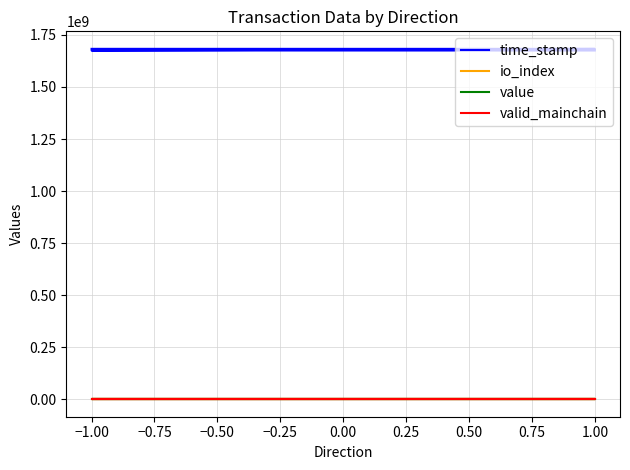

Rank the series by their maximum value, from highest to lowest.

time_stamp, io_index, value, valid_mainchain